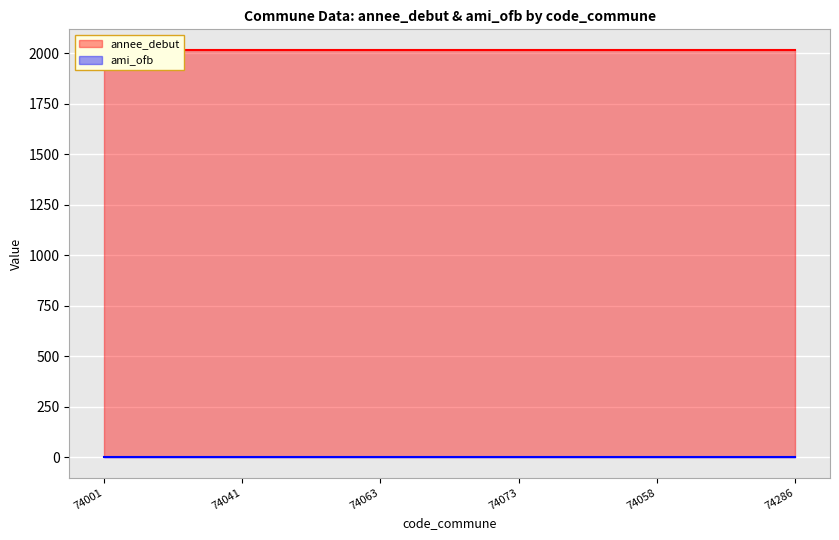

Which label corresponds to the smallest value in the chart?

74001